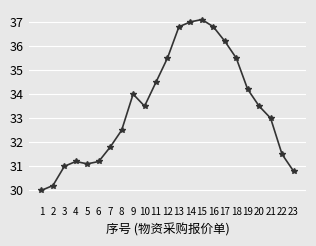

What is the change in value from 14 to 21?

-4.0